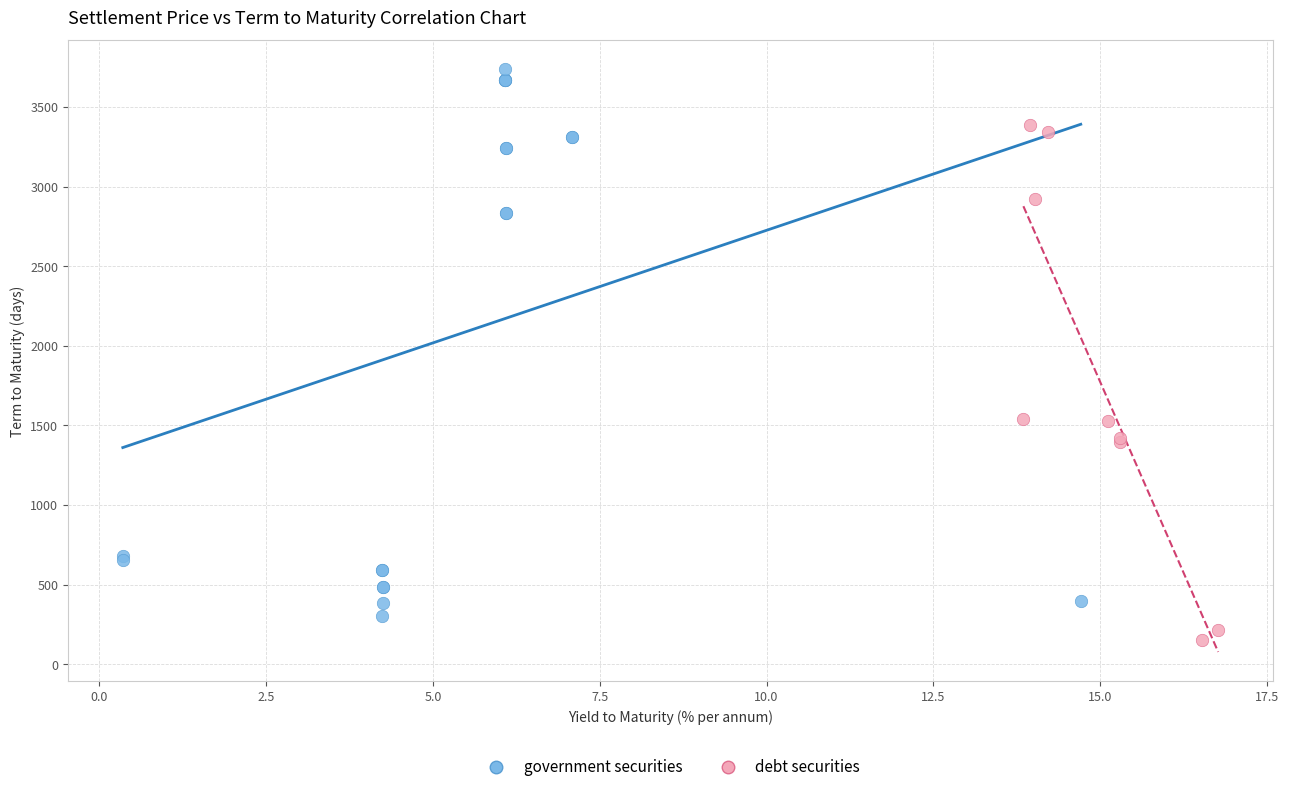

Which series has the widest spread of Y values?

government securities